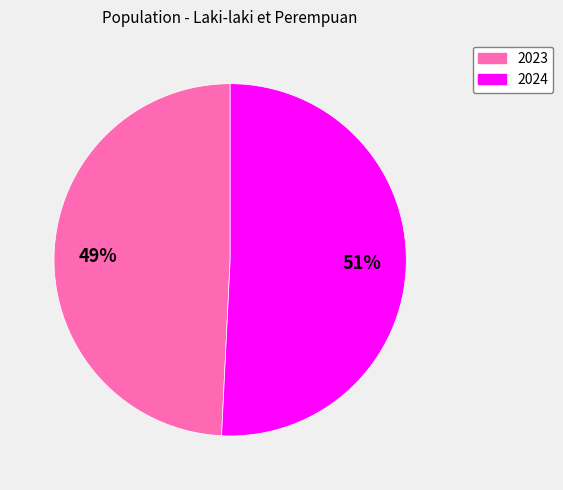

How many slices are in this pie chart?

2